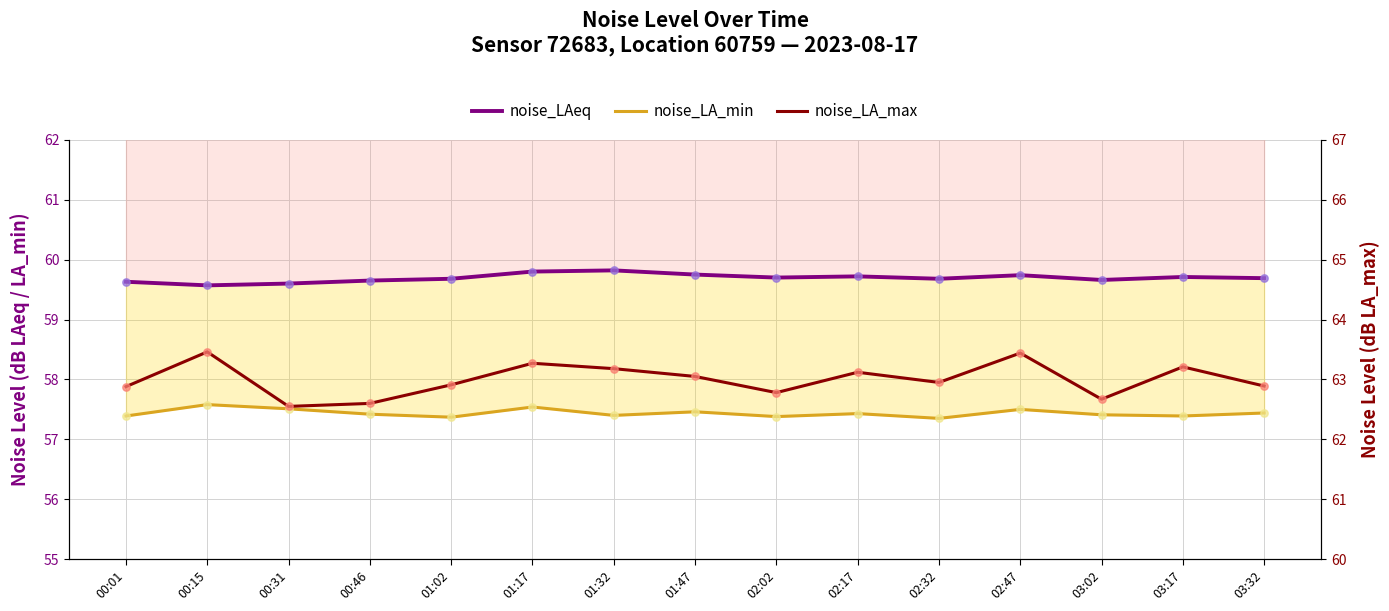

Which series has the widest spread of Y values?

noise_LA_max